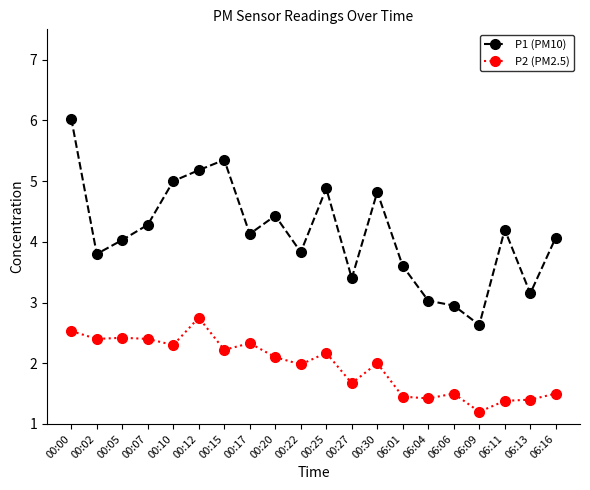

Rank the series by their maximum value, from highest to lowest.

P1 (PM10), P2 (PM2.5)